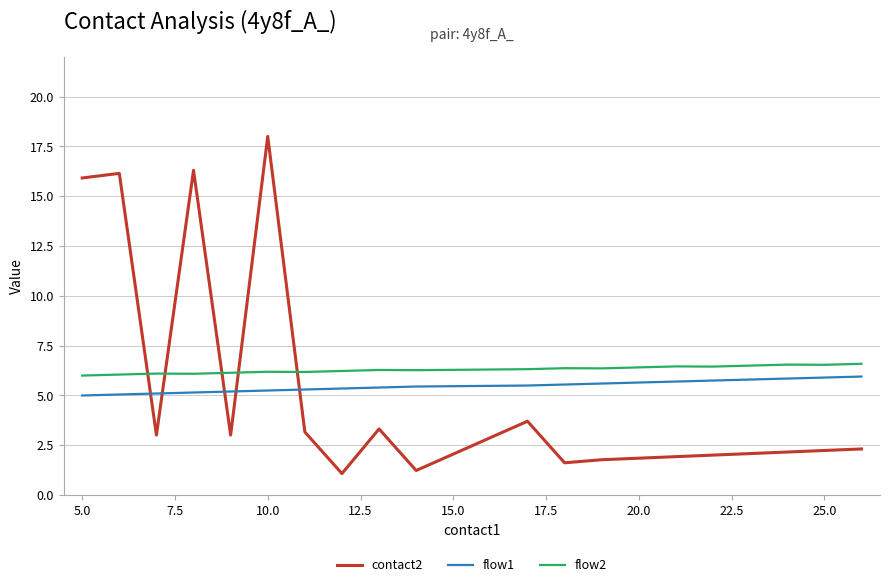

How many lines are shown in the chart?

3